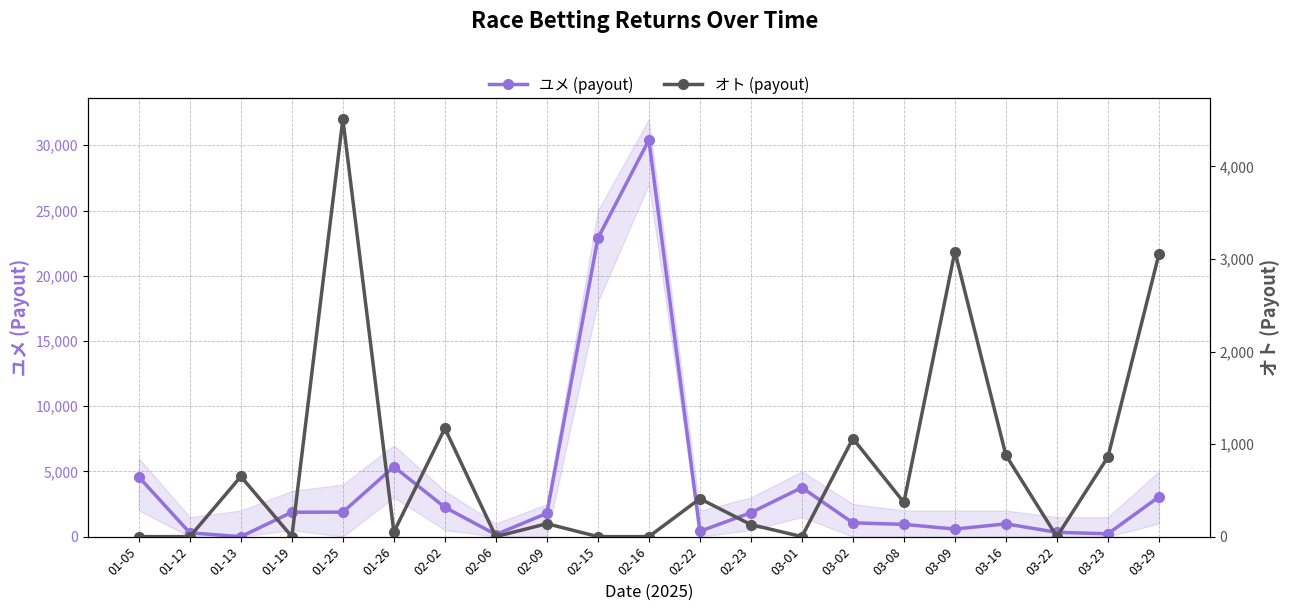

At which category does オト (payout) reach its first local valley?

01-19